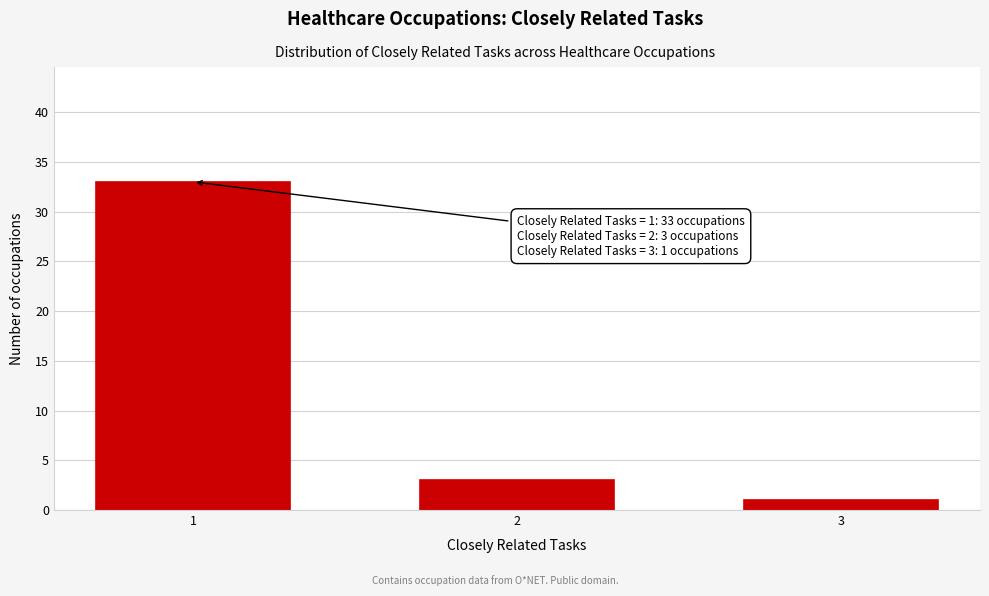

Reading right to left, what are all the values shown in this chart?

1	3	33